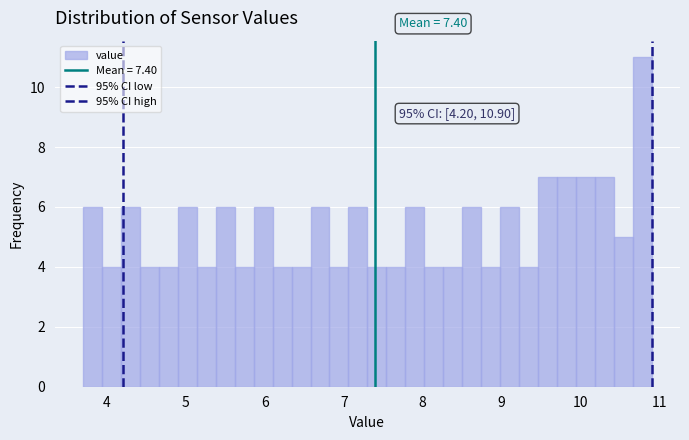

Read against the x-axis, roughly where is the centre of the tallest bar?

10.8